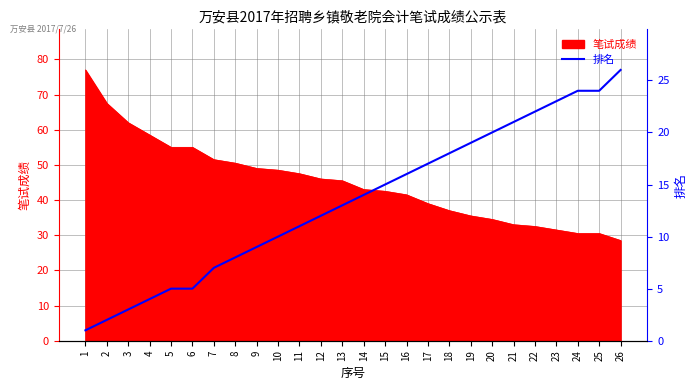

The chart shows a value of 25 at 15. True or false?

False